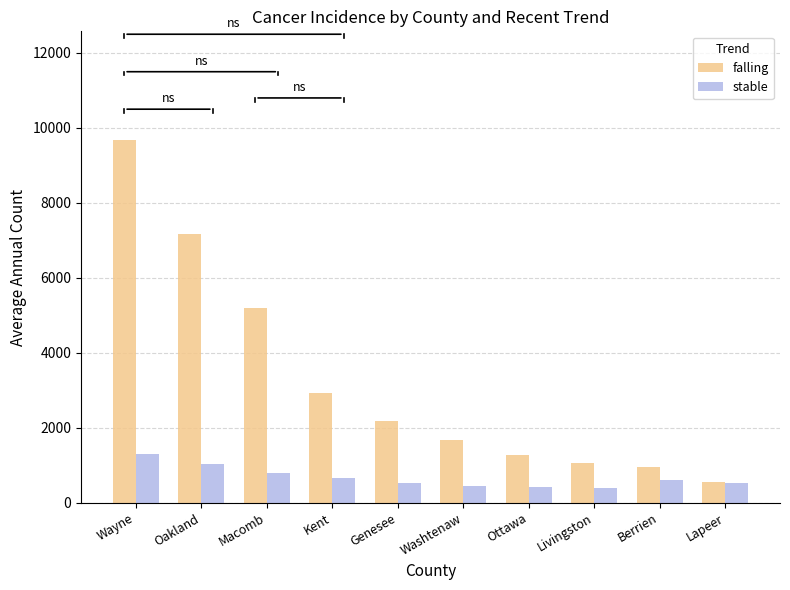

Rank the series by their average value, from highest to lowest.

falling, stable